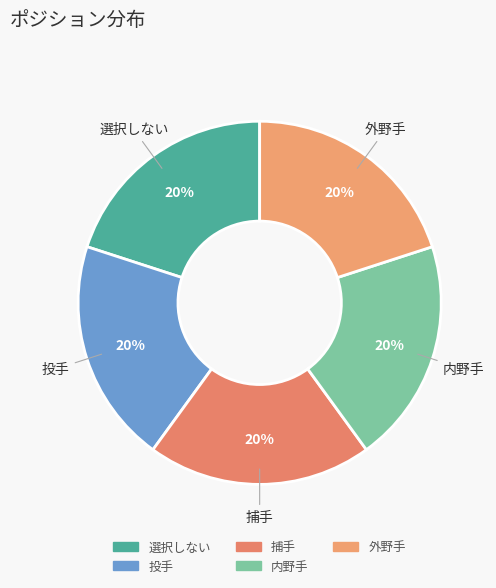

Approximately how many times larger is the value at 外野手 compared to 内野手?

1.0